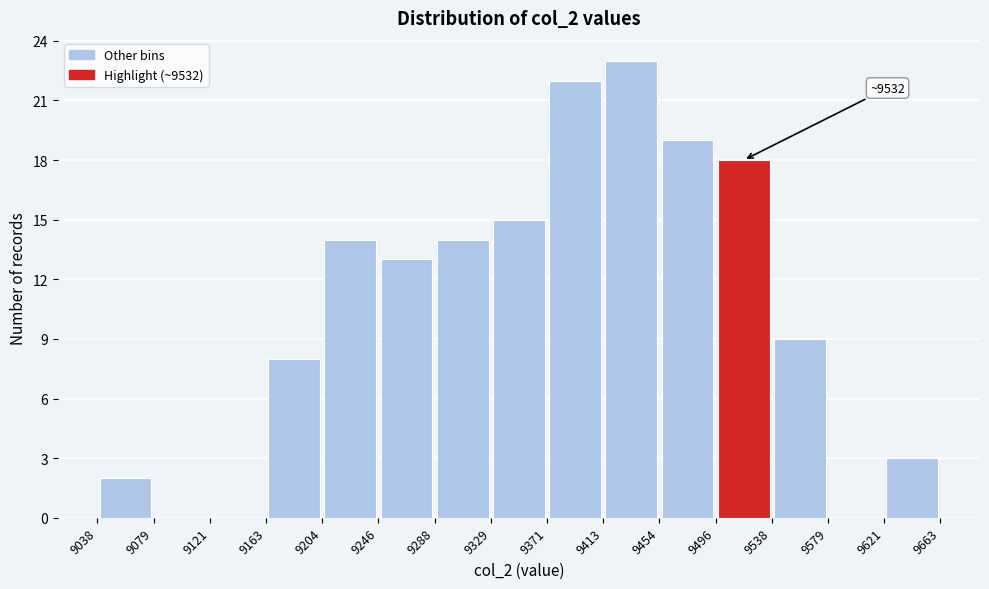

Which range on the x-axis has the tallest bar?

9413 to 9454